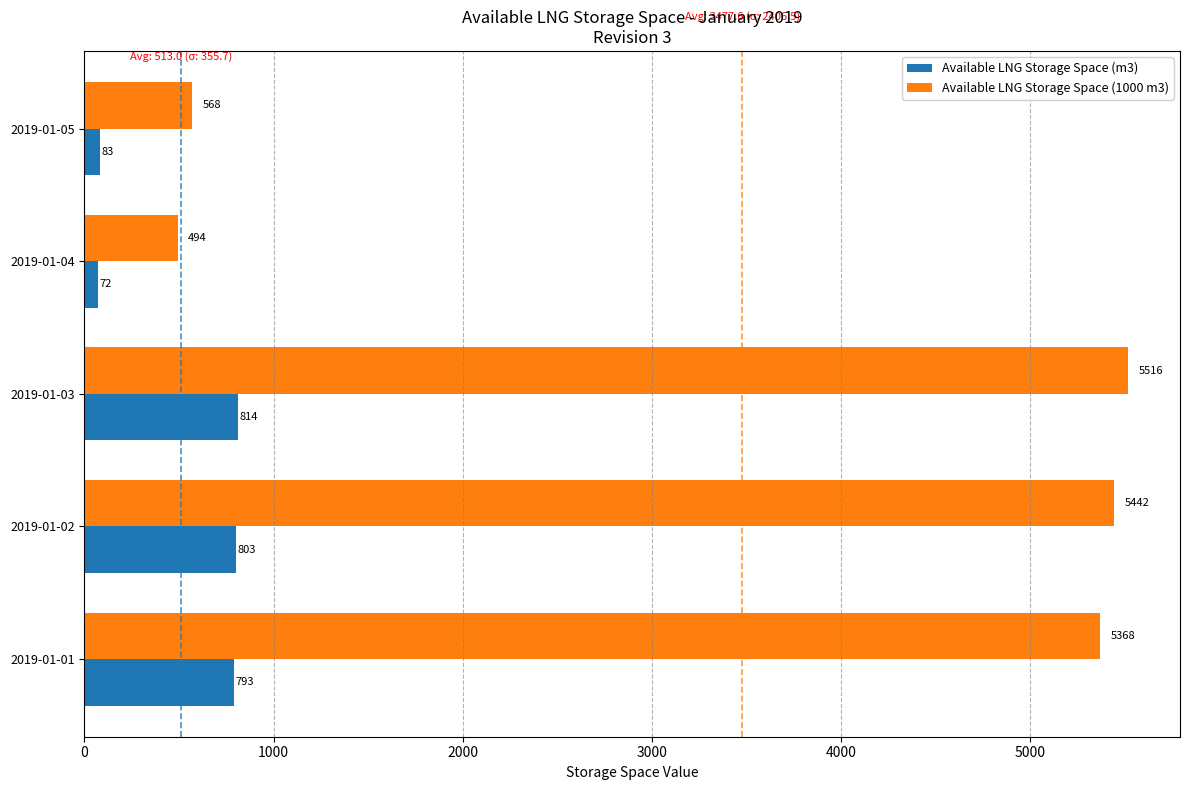

Rank the series by their average value, from highest to lowest.

Available LNG Storage Space (1000 m3), Available LNG Storage Space (m3)